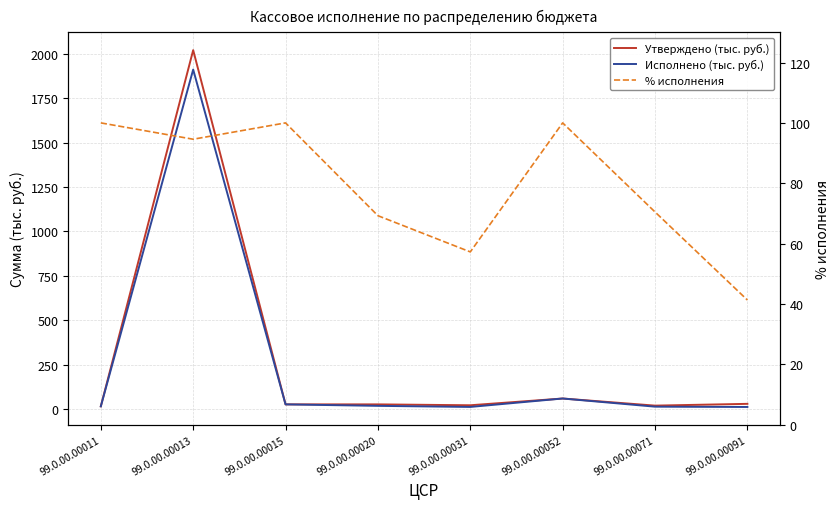

How many interior local peaks does the Утверждено (тыс. руб.) series have?

2